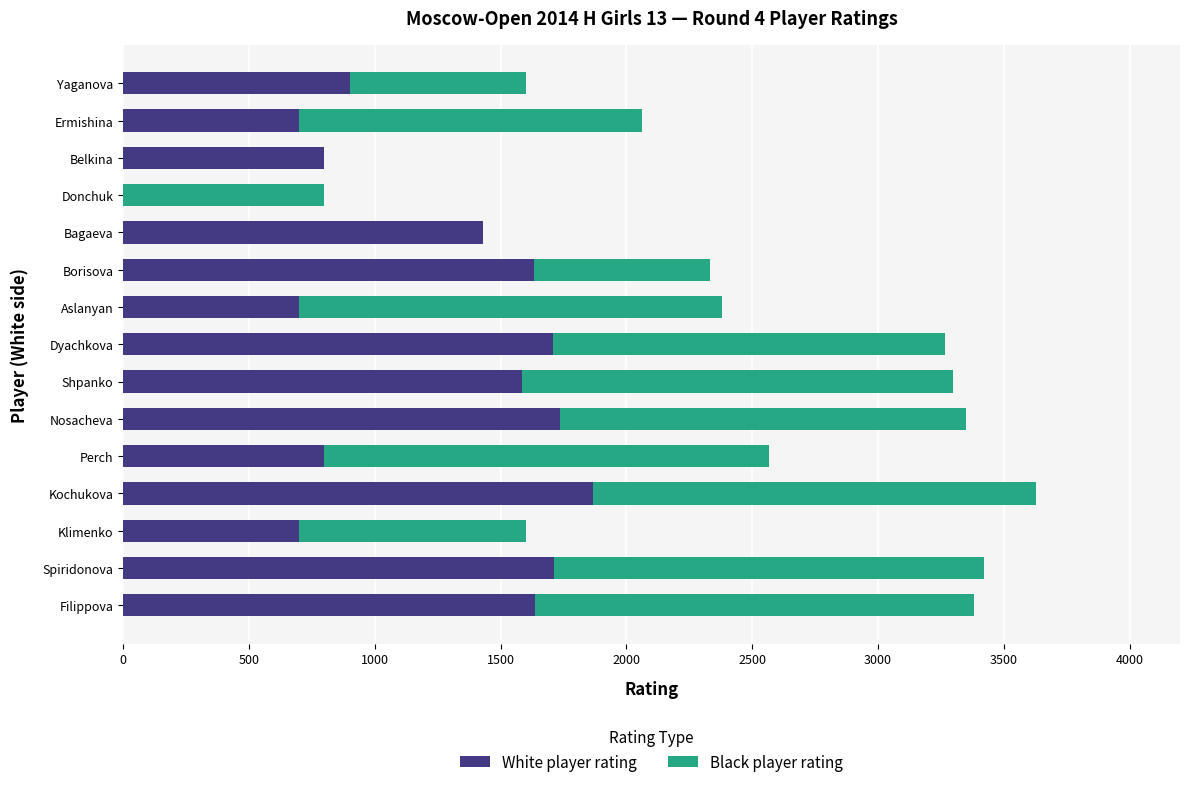

How many categories are shown in the chart?

15